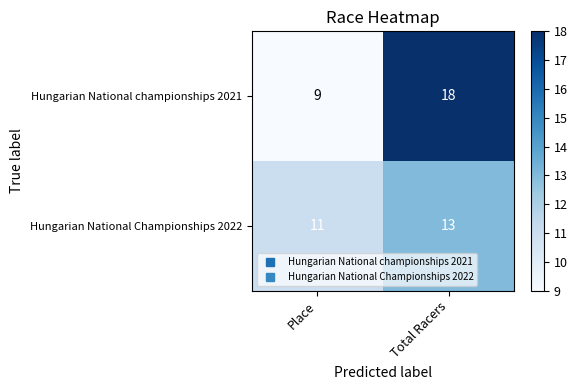

What is the sum of all Hungarian National Championships 2022 values?

24